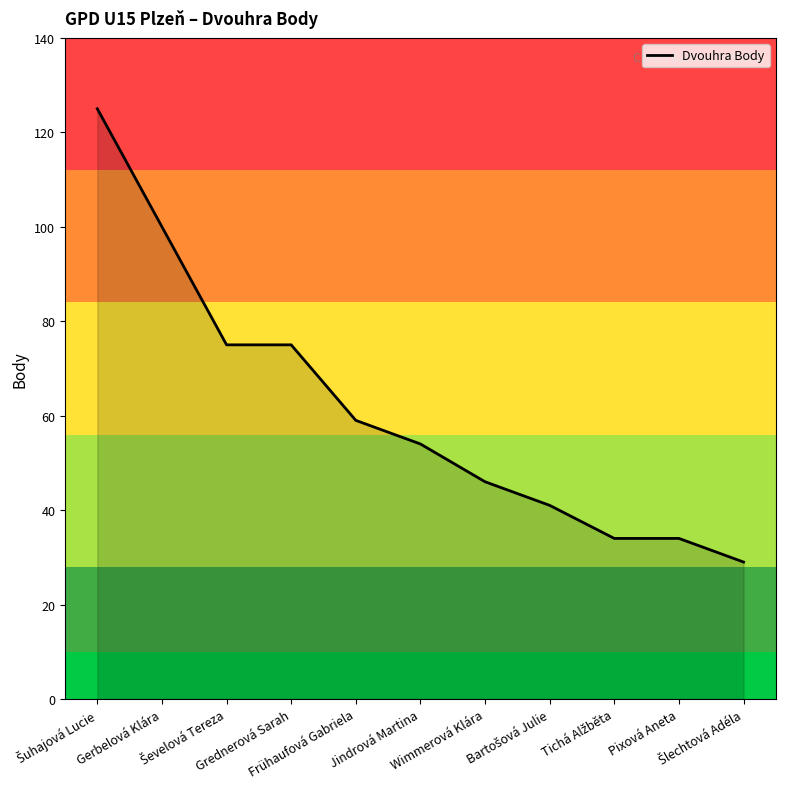

How many series are shown in this chart?

1